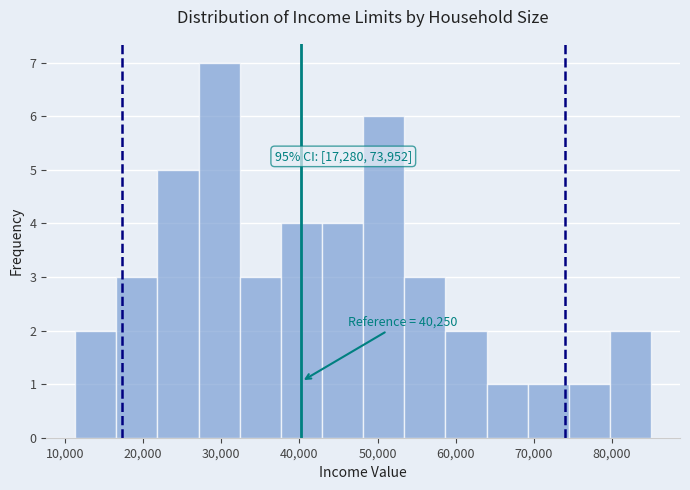

Over which range of the x-axis is the bar tallest?

27000 to 32000